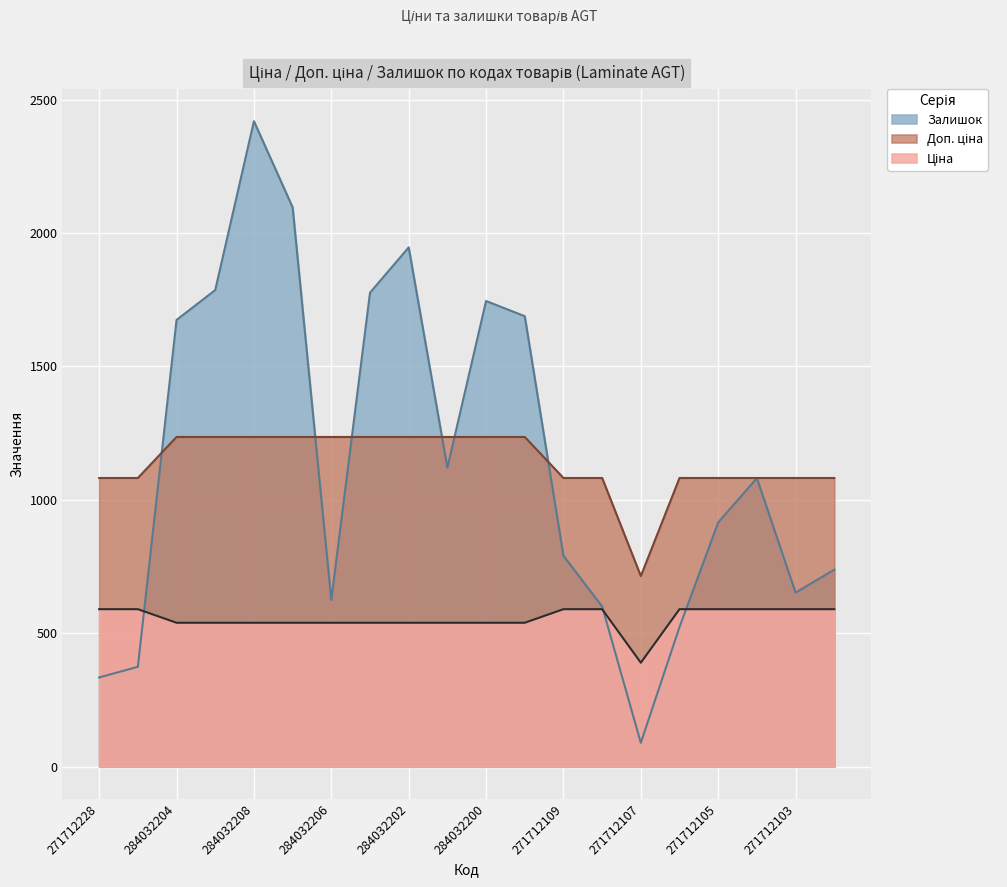

How many data points does each series have?

20